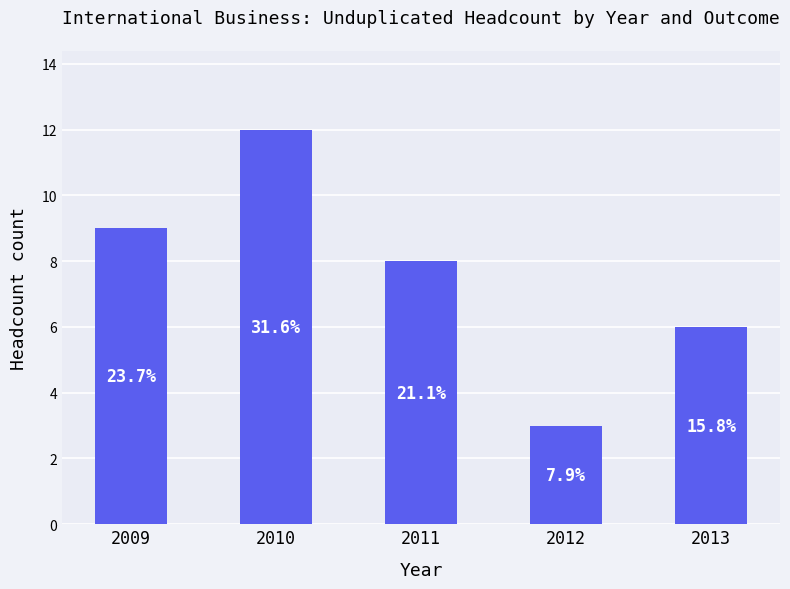

What is the difference between the second highest and minimum values?

6